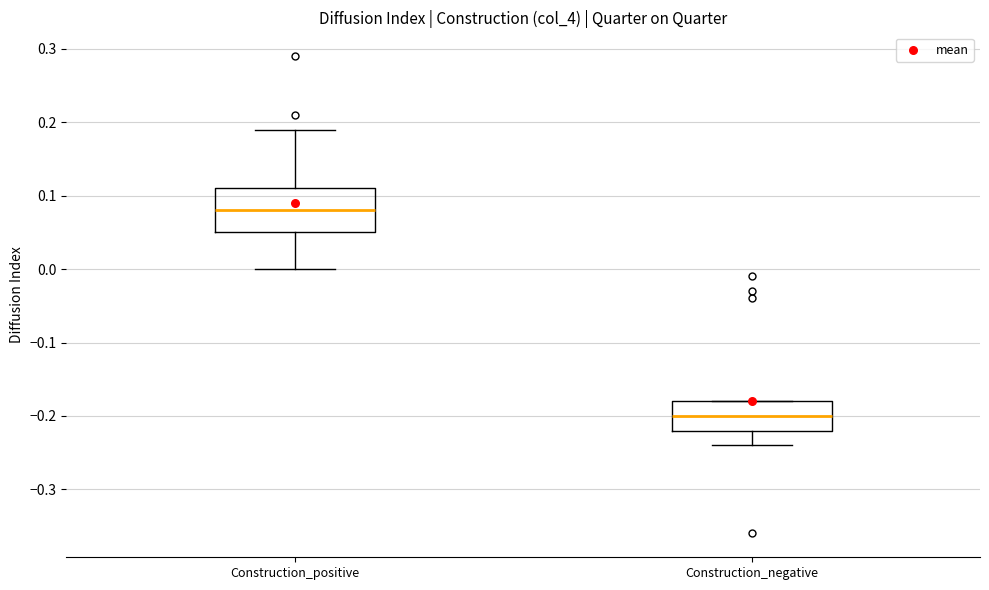

Which box is the tallest, from its lower edge to its upper edge?

Construction_positive